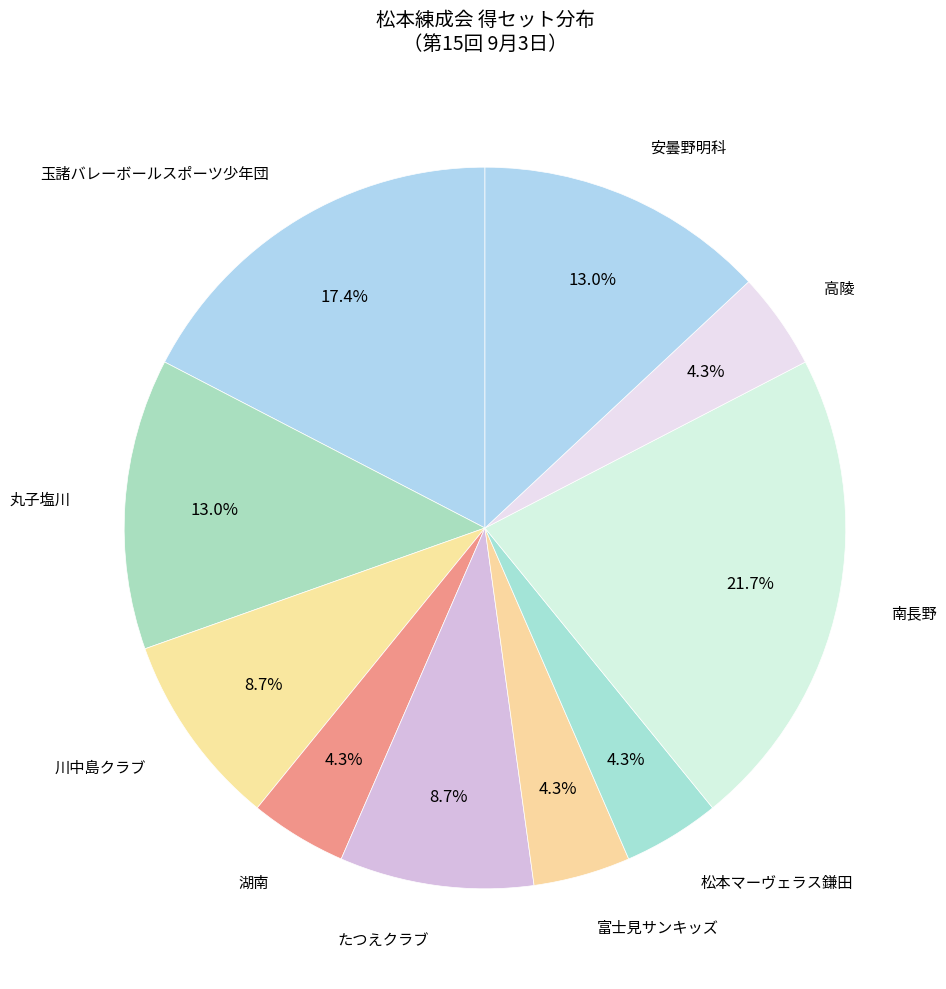

What is the largest slice in the pie chart?

南長野